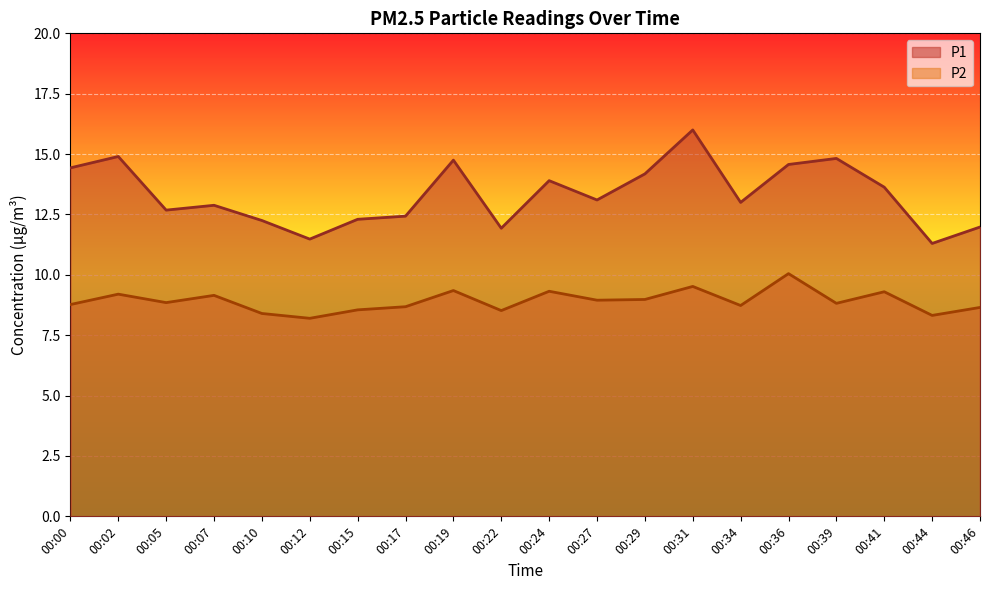

Rank the categories by P2 value from highest to lowest.

00:36, 00:31, 00:19, 00:24, 00:41, 00:02, 00:07, 00:29, 00:27, 00:05, 00:39, 00:00, 00:34, 00:17, 00:46, 00:15, 00:22, 00:10, 00:44, 00:12